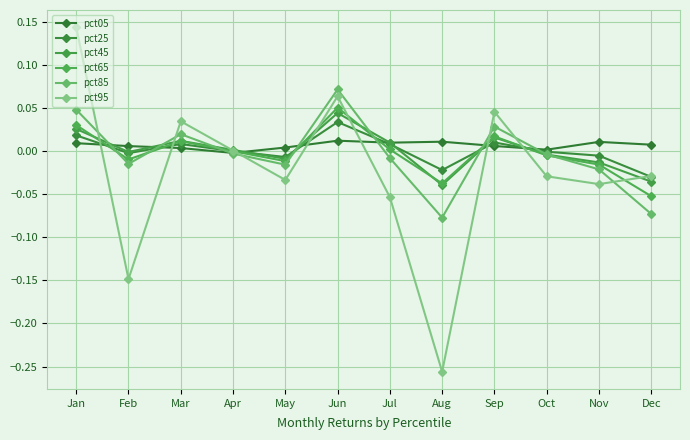

At which category is the sum across all series the highest?

Jun